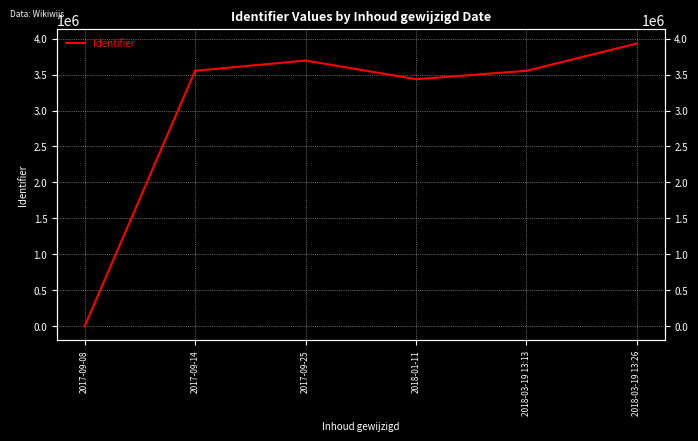

How many points are higher than both their immediate neighbors (excluding endpoints)?

1